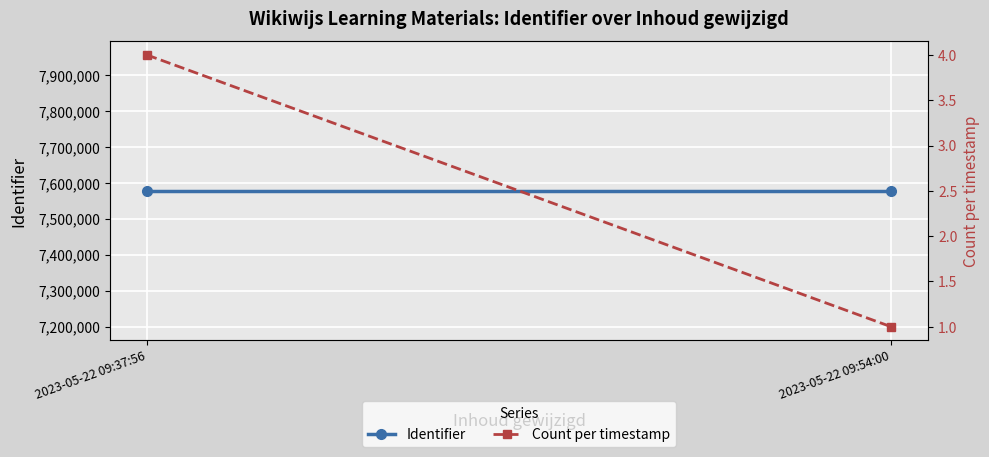

Which series has the widest spread of values?

Count per timestamp